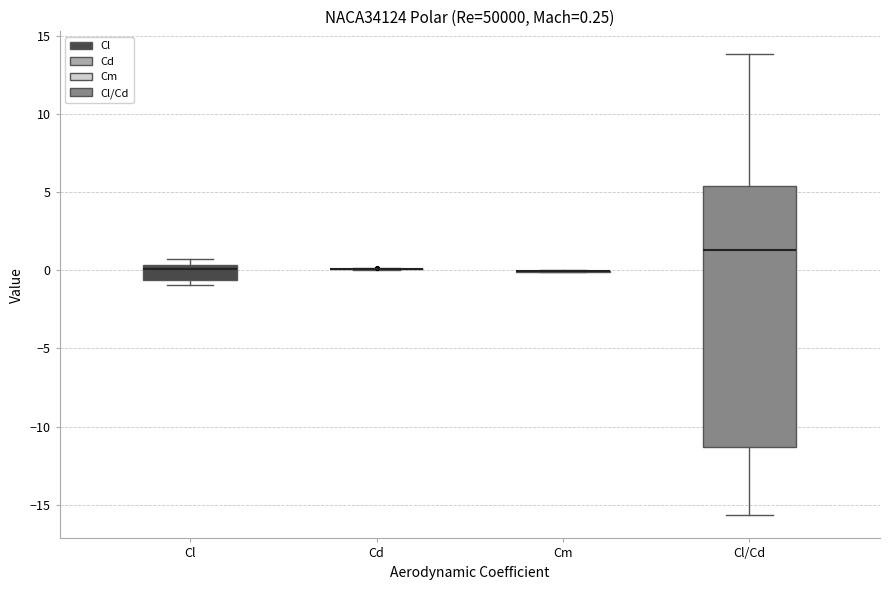

Comparing the boxes themselves (not the whiskers), which one is the tallest?

Cl/Cd